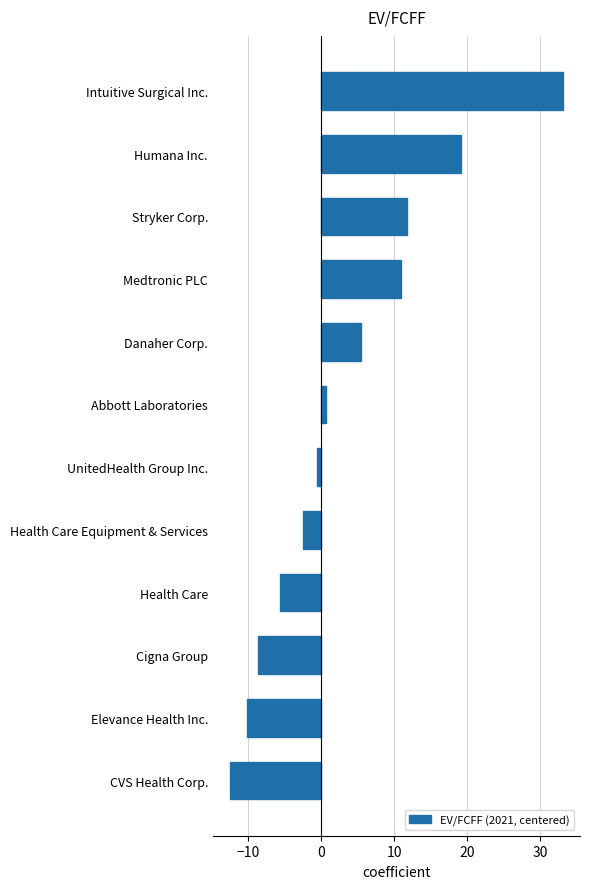

List the labels in order of value, smallest first.

CVS Health Corp., Elevance Health Inc., Cigna Group, Health Care, Health Care Equipment & Services, UnitedHealth Group Inc., Abbott Laboratories, Danaher Corp., Medtronic PLC, Stryker Corp., Humana Inc., Intuitive Surgical Inc.